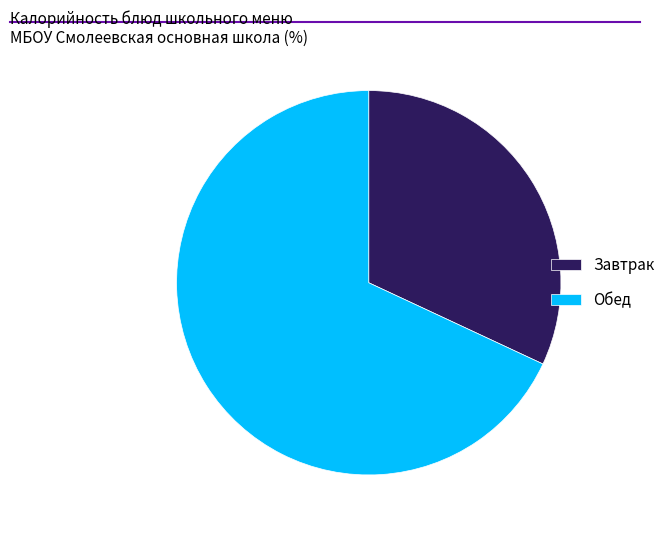

Which slice represents more than half of the pie?

Обед